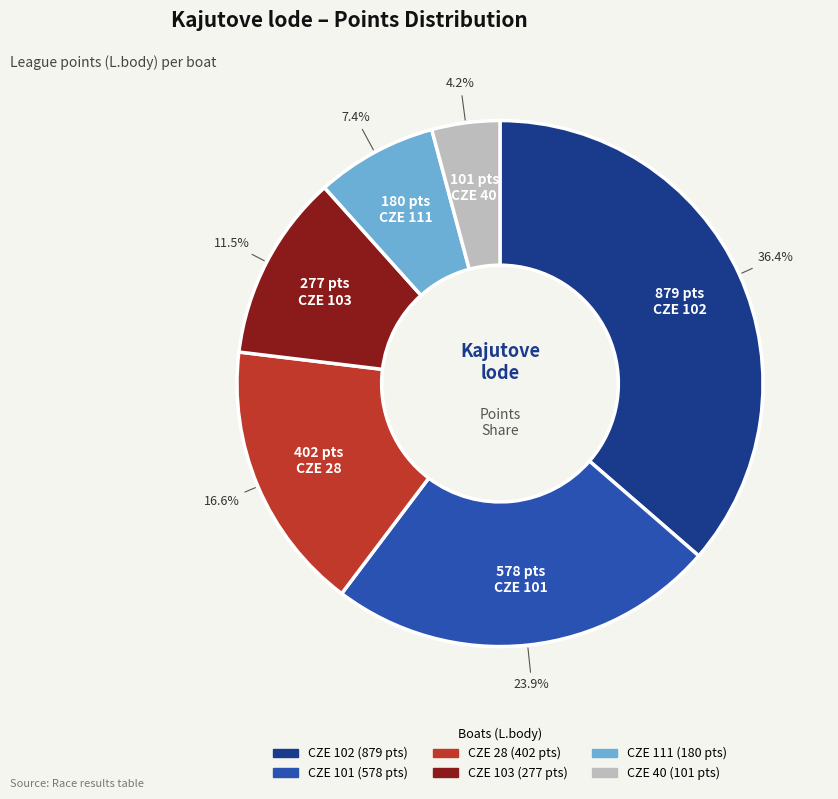

True or false: CZE 40 accounts for 4% of the total.

True